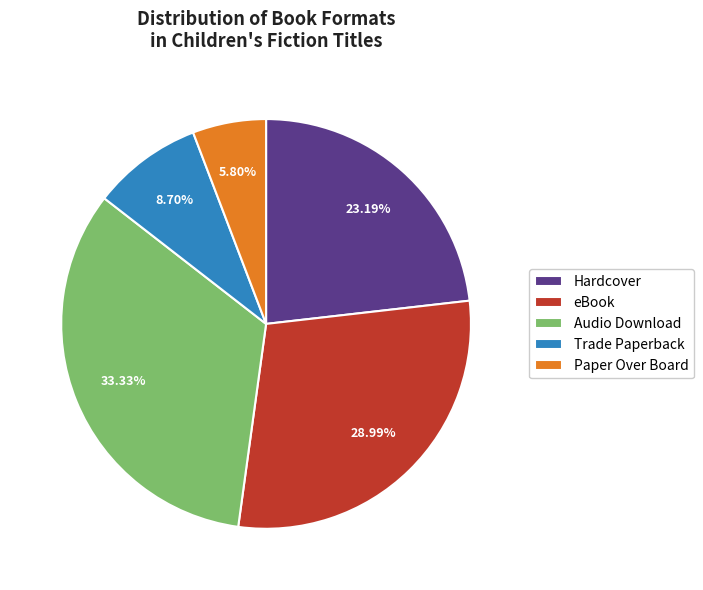

Is Audio Download the majority of the pie?

No